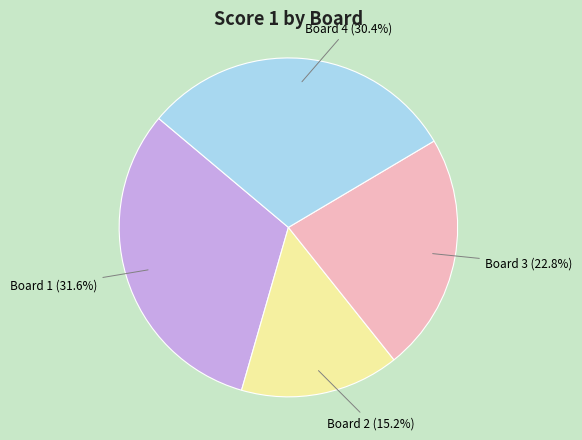

To the nearest percent, what portion does Board 2 represent?

15%